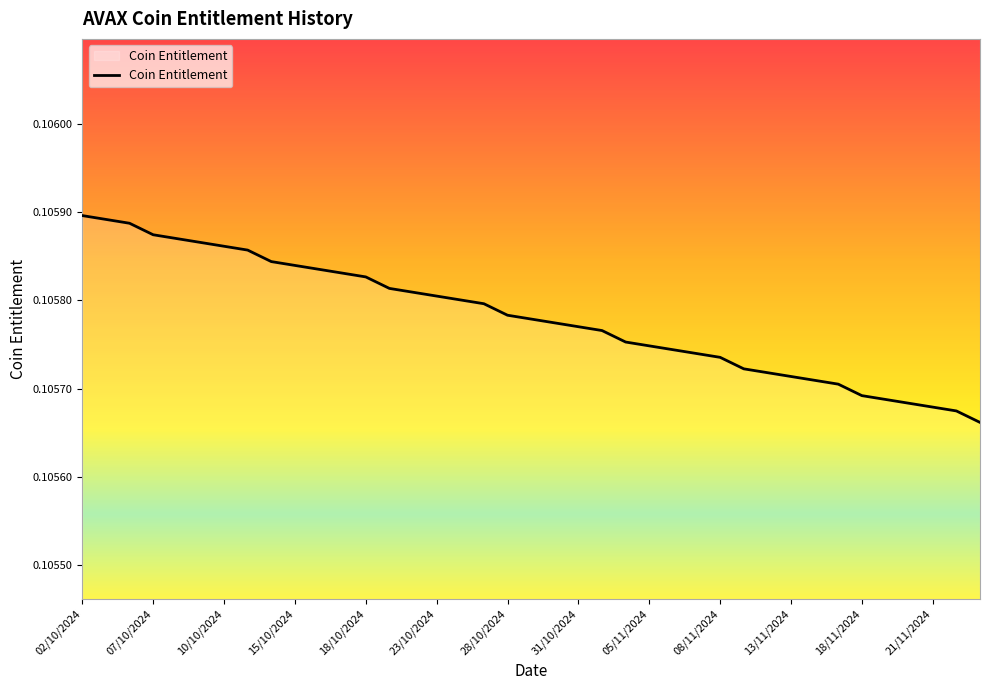

Is it true that the value at 21/11/2024 is 0.0?

False